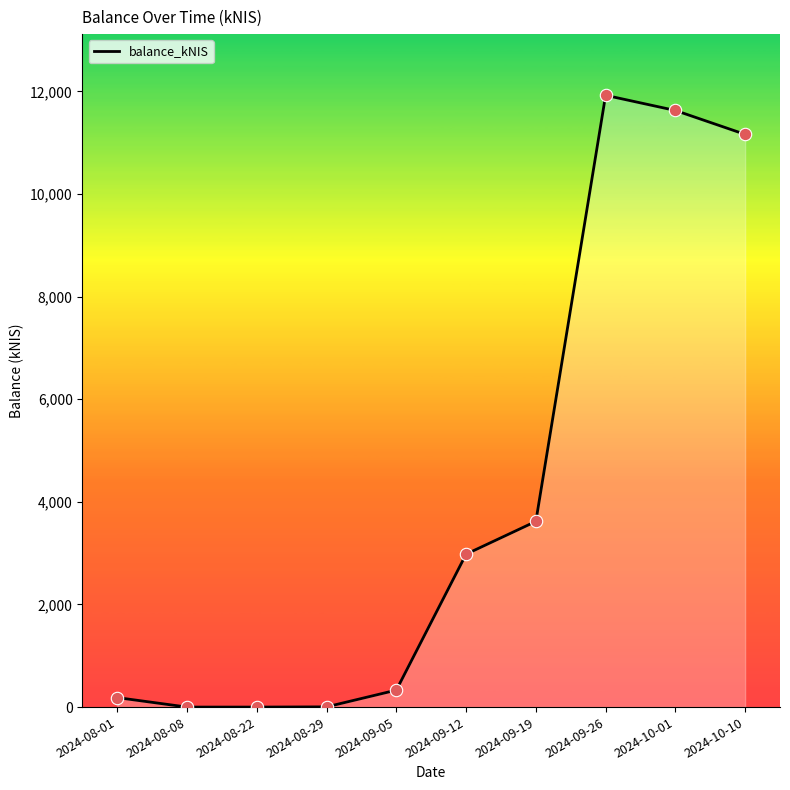

Between 2024-09-05 and 2024-10-10, which is larger?

2024-10-10